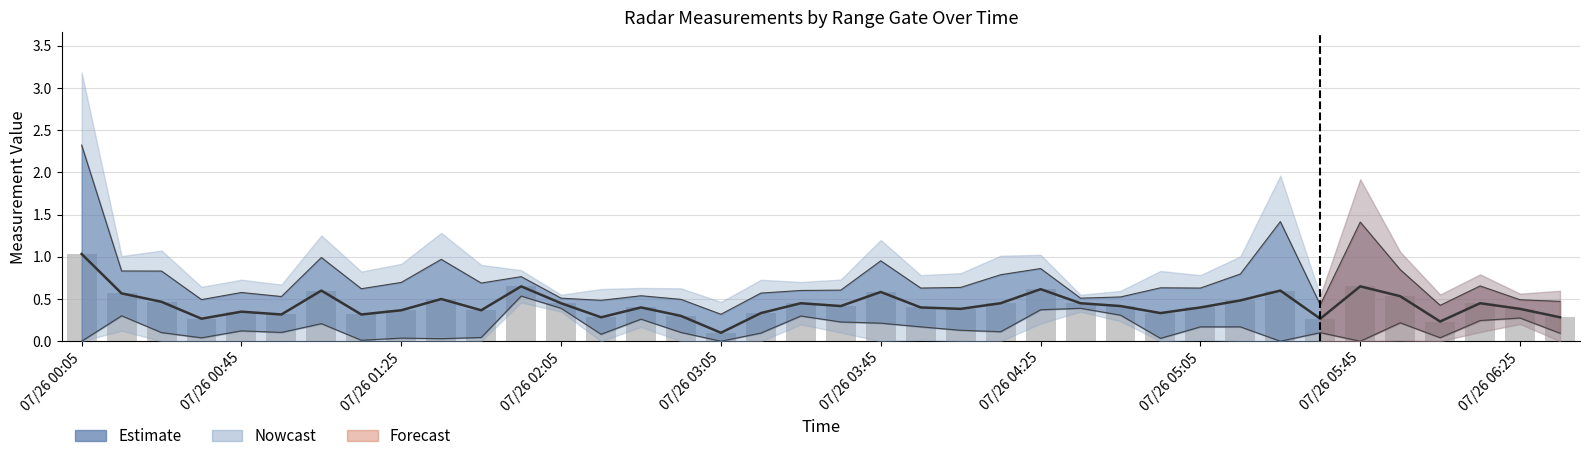

The chart shows a value of 0.4 at 22. True or false?

True